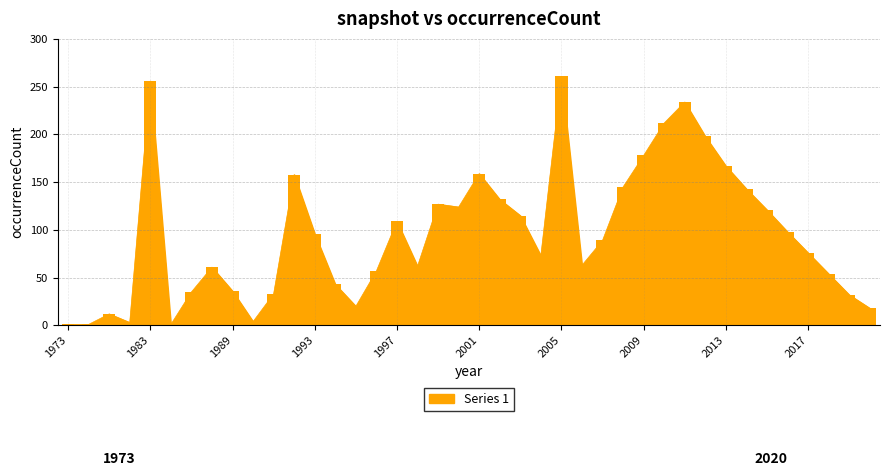

List the labels in order of value, largest first.

2005, 1983, 2011, 2010, 2012, 2009, 2013, 2001, 1992, 2008, 2014, 2002, 1999, 2000, 2015, 2003, 1997, 2016, 1993, 2007, 2017, 2004, 2006, 1998, 1988, 1996, 2018, 1994, 1989, 1985, 1991, 2019, 1995, 2020, 1979, 1990, 1982, 1973, 1977, 1984